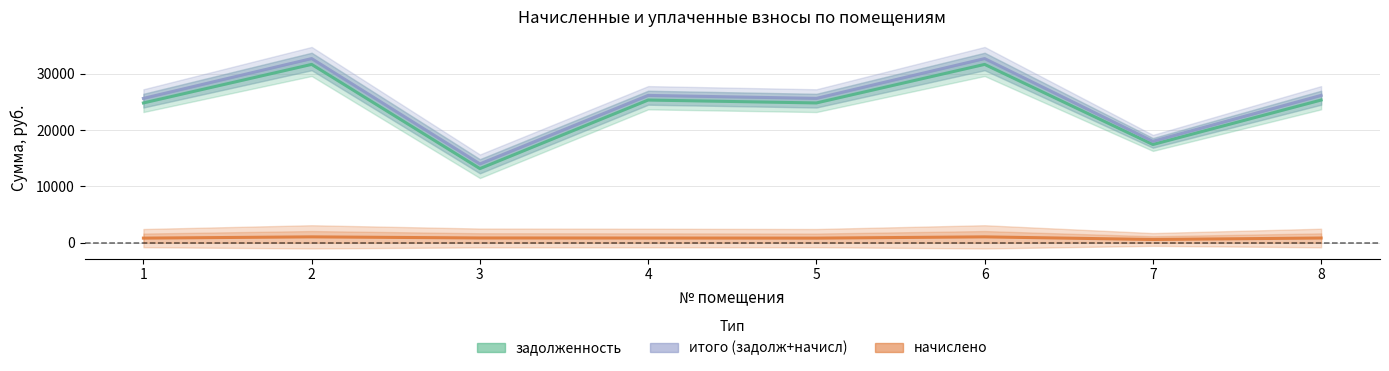

At which category does итого (задолж+начисл) reach its first local valley?

3